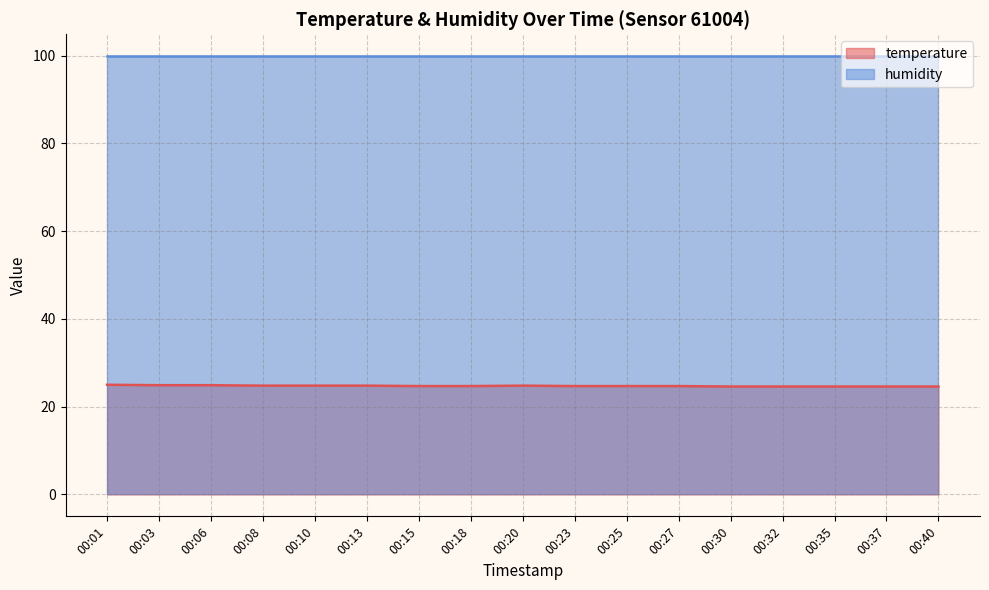

Reading right to left, list all the values displayed in this chart.

00:40=24.6	00:37=24.6	00:35=24.6	00:32=24.6	00:30=24.6	00:27=24.7	00:25=24.7	00:23=24.7	00:20=24.8	00:18=24.7	00:15=24.7	00:13=24.8	00:10=24.8	00:08=24.8	00:06=24.9	00:03=24.9	00:01=25.0